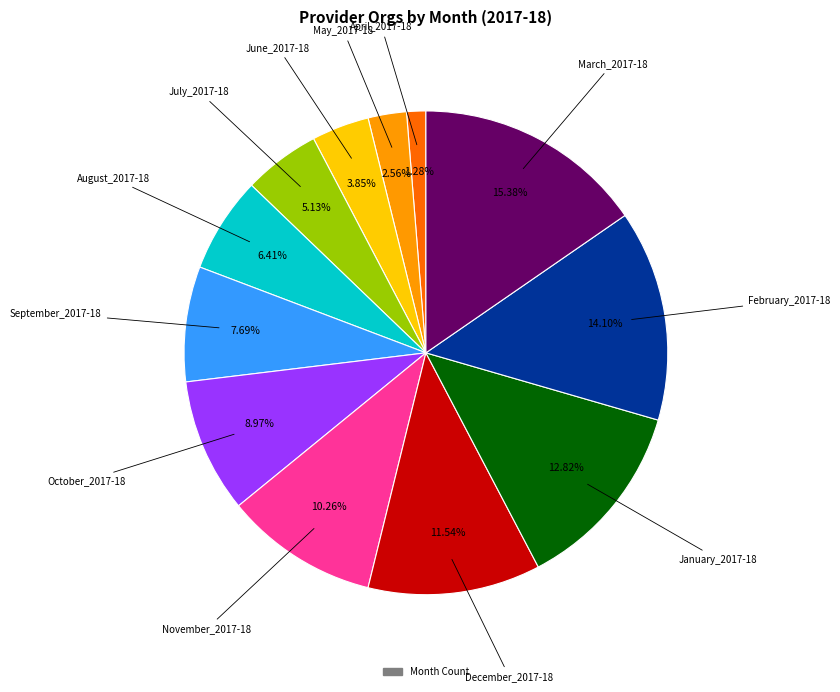

How many segments does this pie chart have?

12